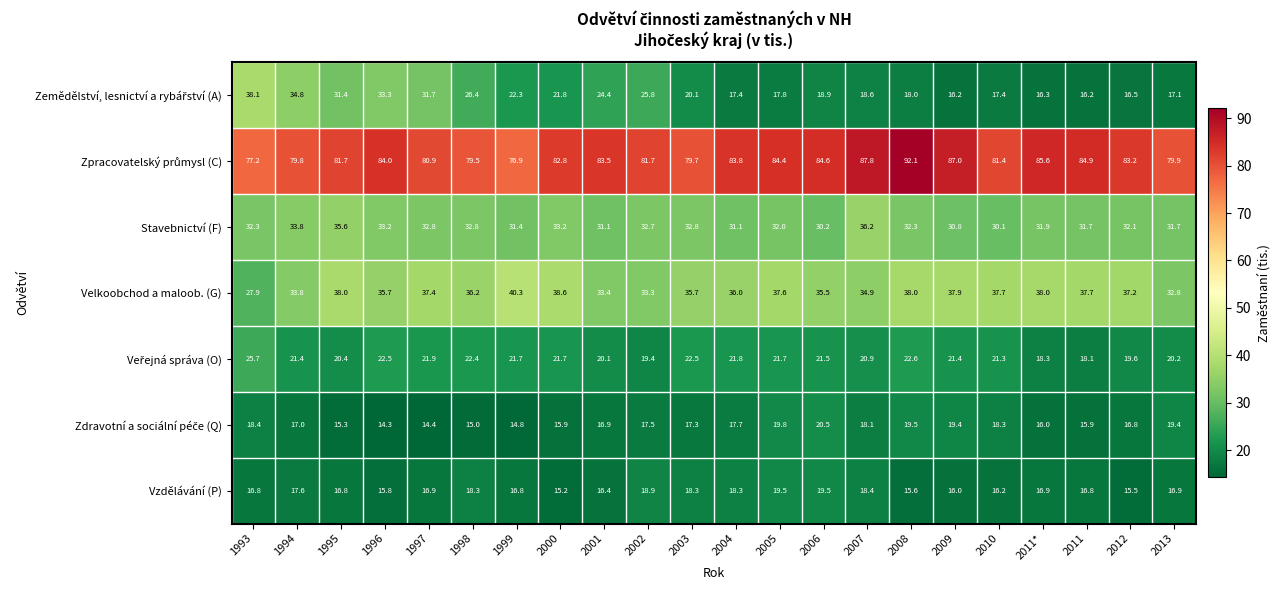

Which category has the highest value in the Stavebnictví (F) series?

2007